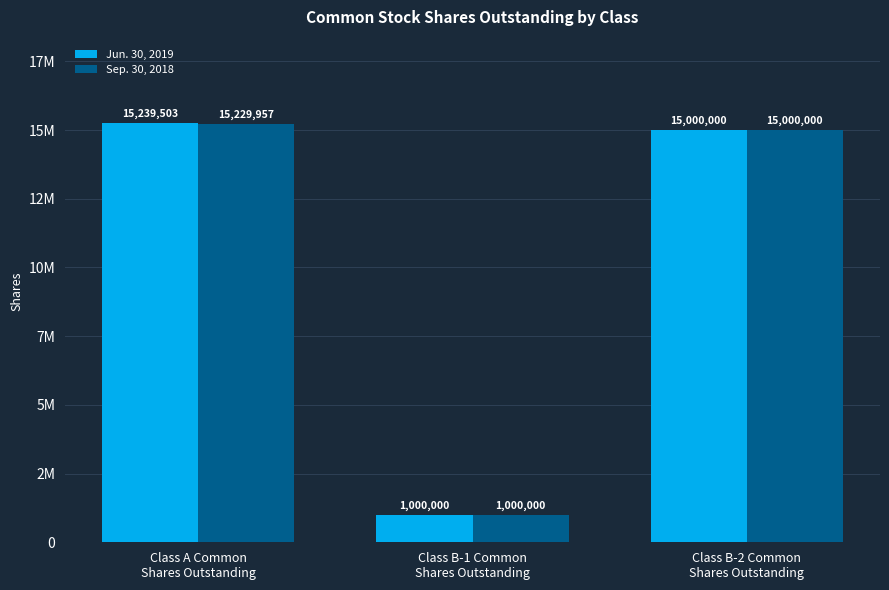

What are all the series names shown in the legend?

Jun. 30, 2019, Sep. 30, 2018